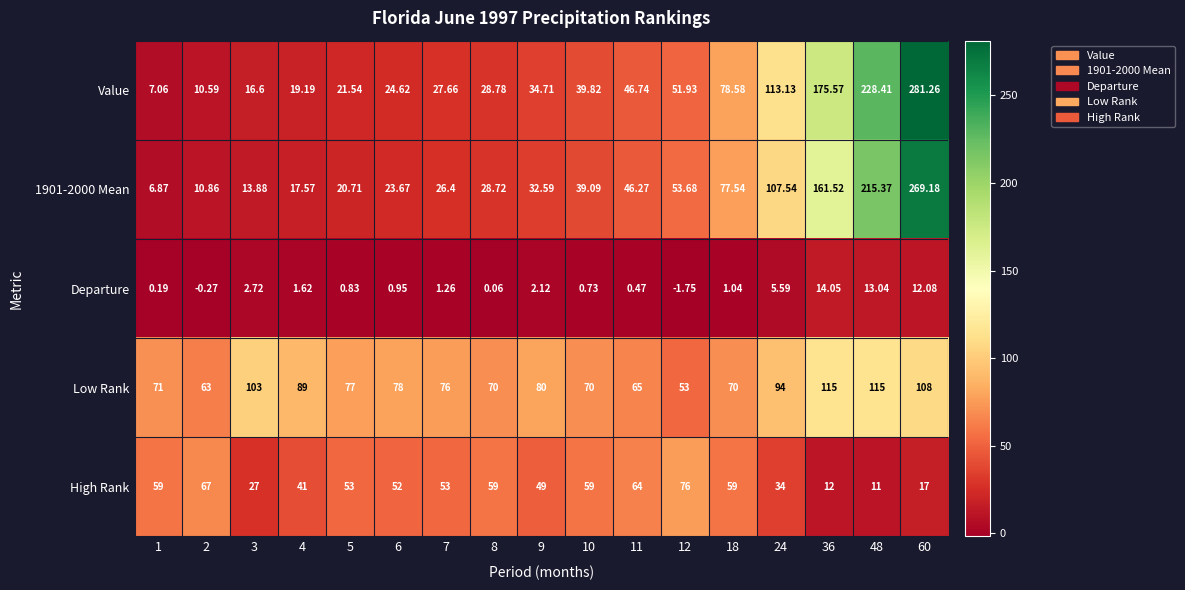

Count the number of data series in this chart.

5